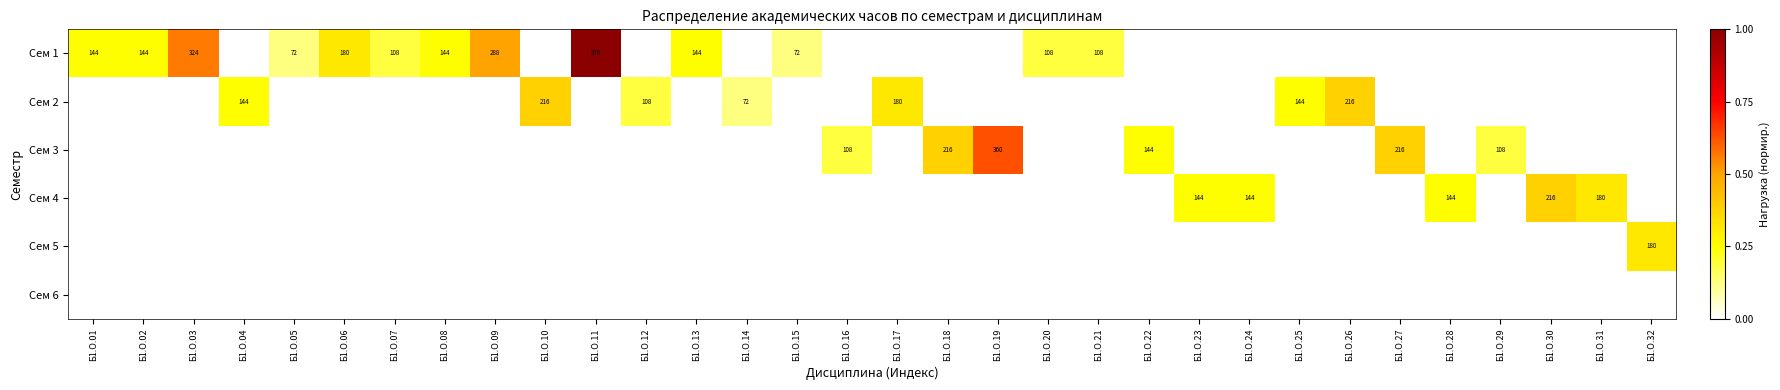

The Сем 2 series shows 144 at Б1.О.04. True or false?

True